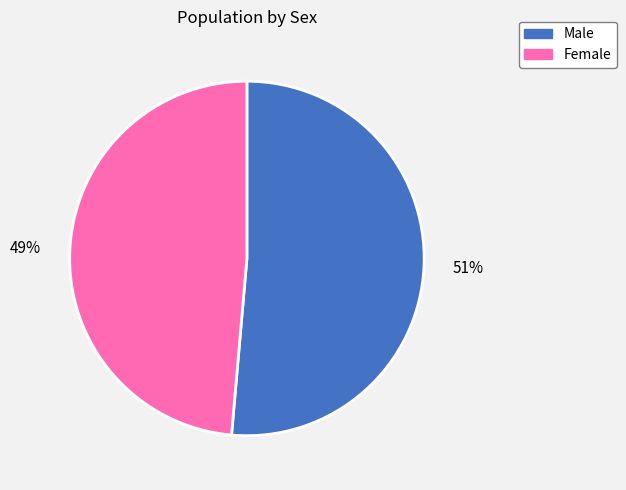

Is there a majority slice in this chart?

Yes